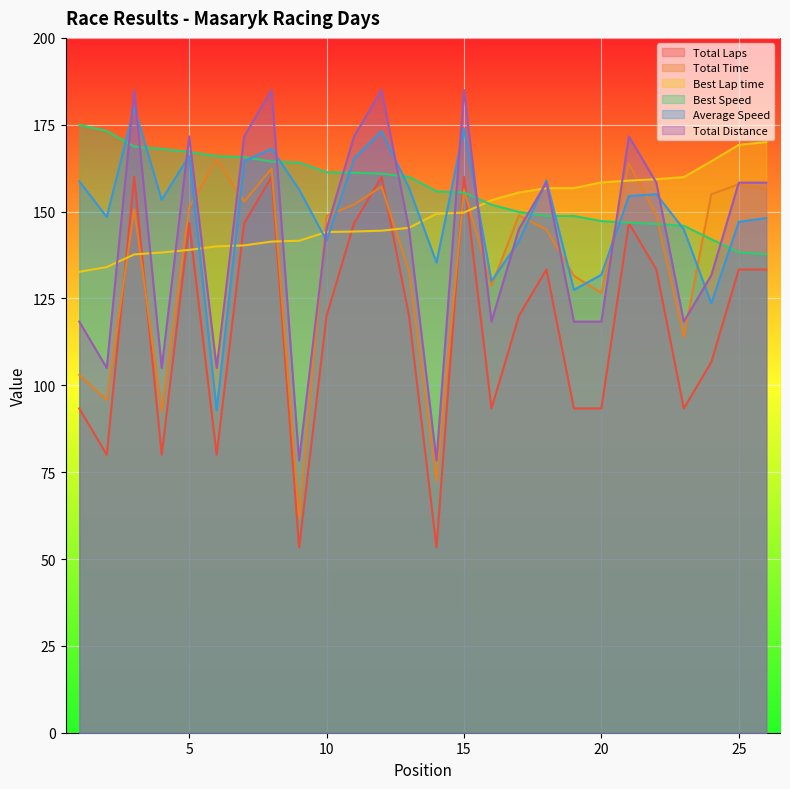

Which label corresponds to the smallest value in the chart?

9